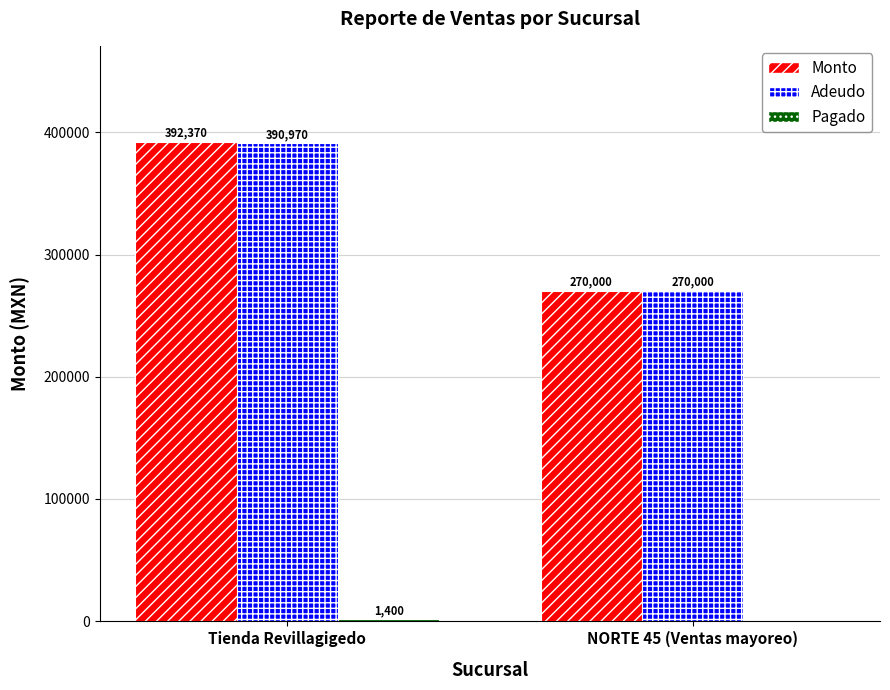

Which series changed the most between Tienda Revillagigedo and NORTE 45 (Ventas mayoreo)?

Monto